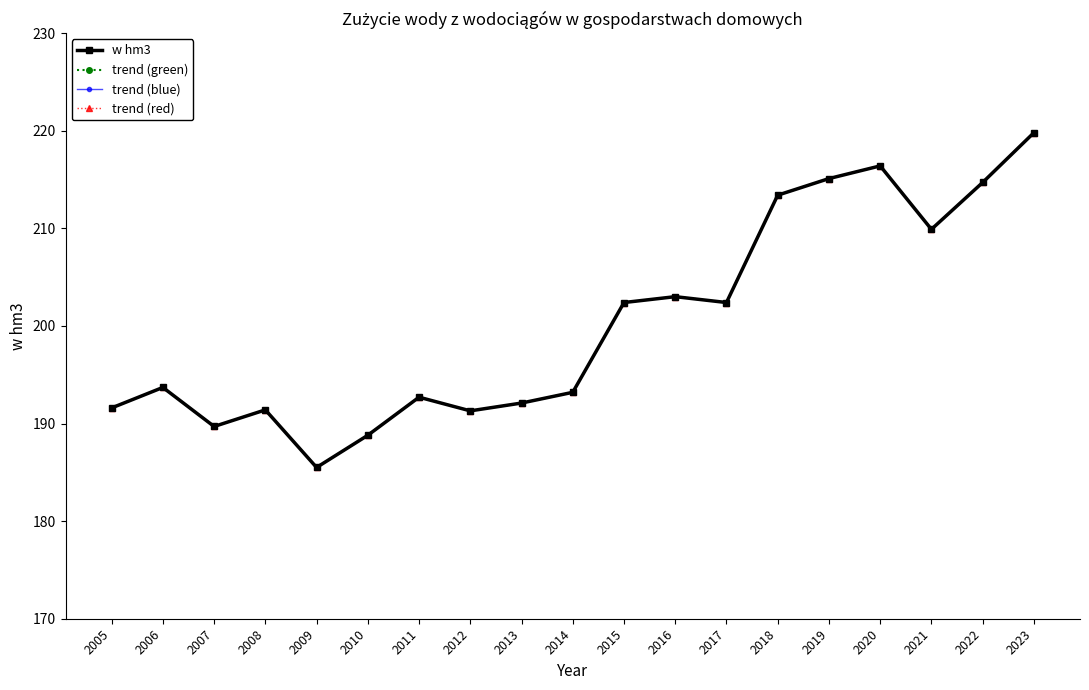

Does the chart have visible grid lines?

No